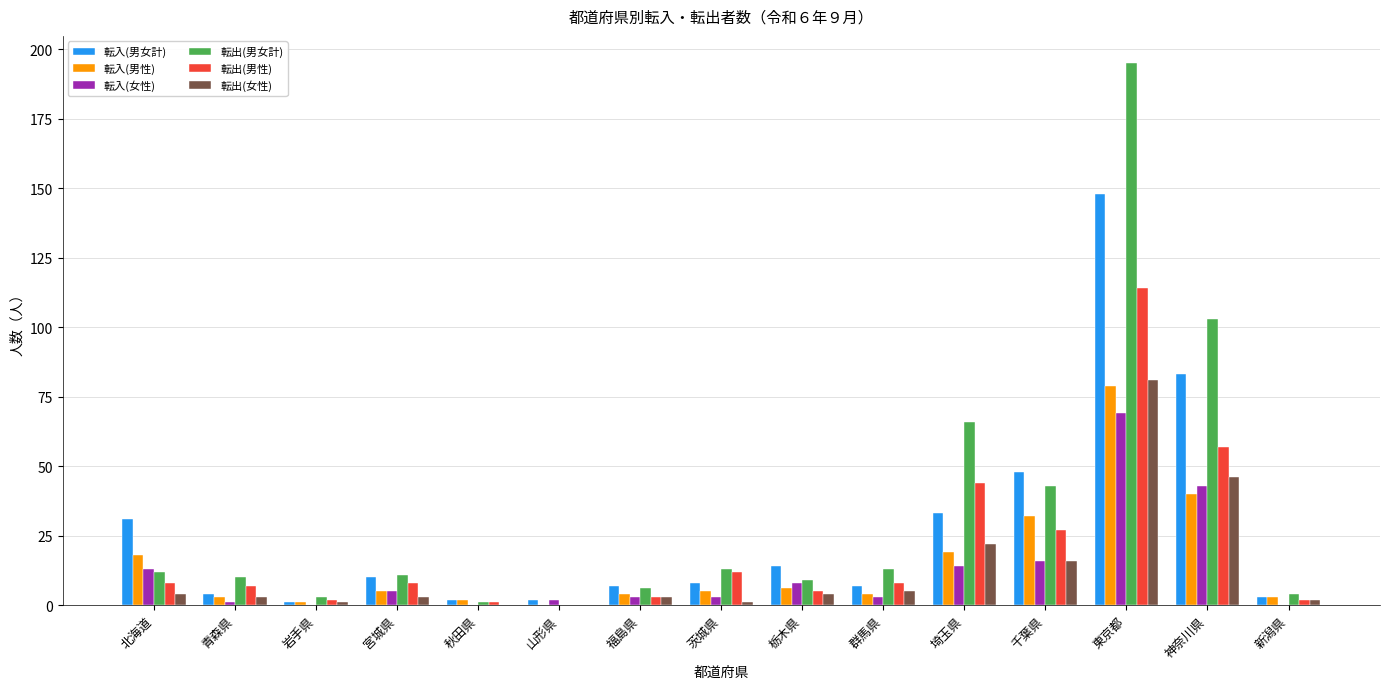

What is the sum of all 転入(女性) values?

180